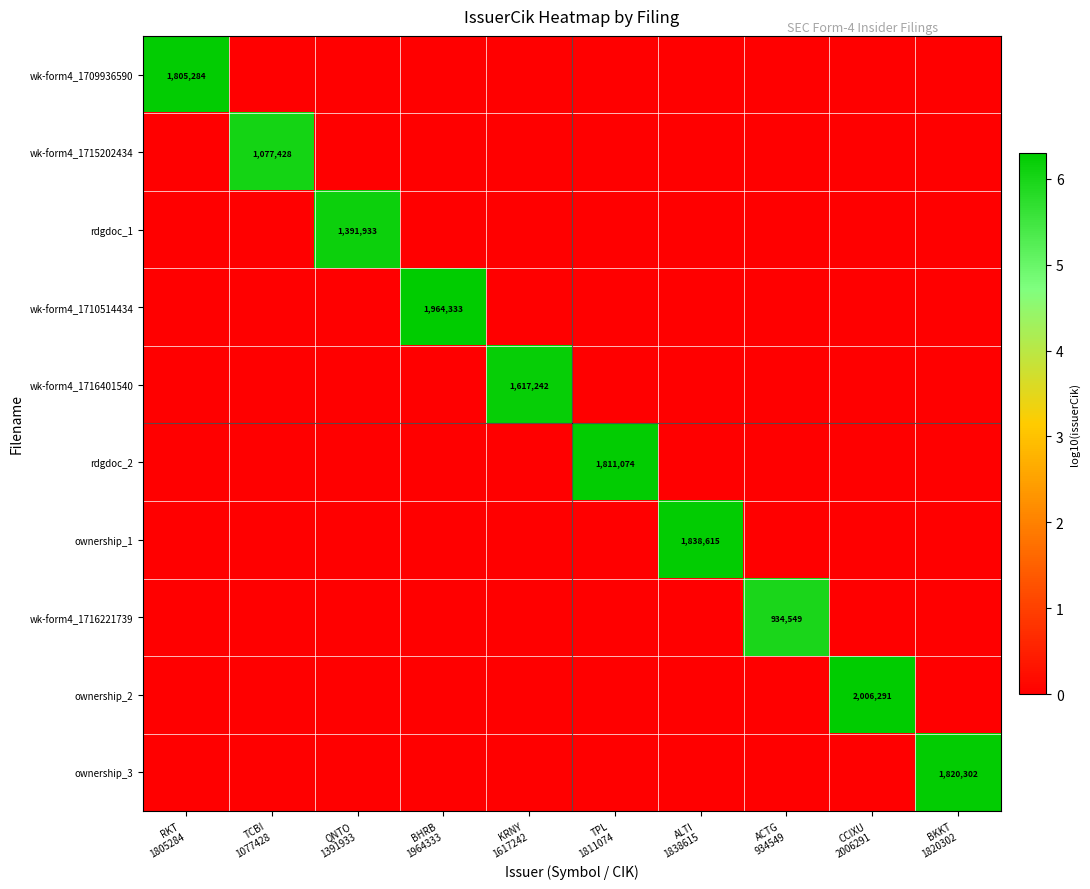

The rdgdoc_1 series shows 4.3 at TPL 1811074. True or false?

False